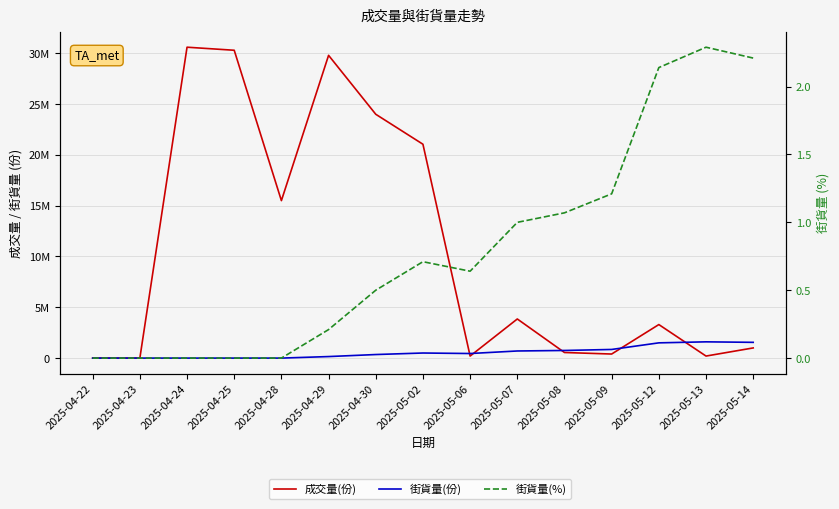

Which series has the widest spread of values?

成交量(份)